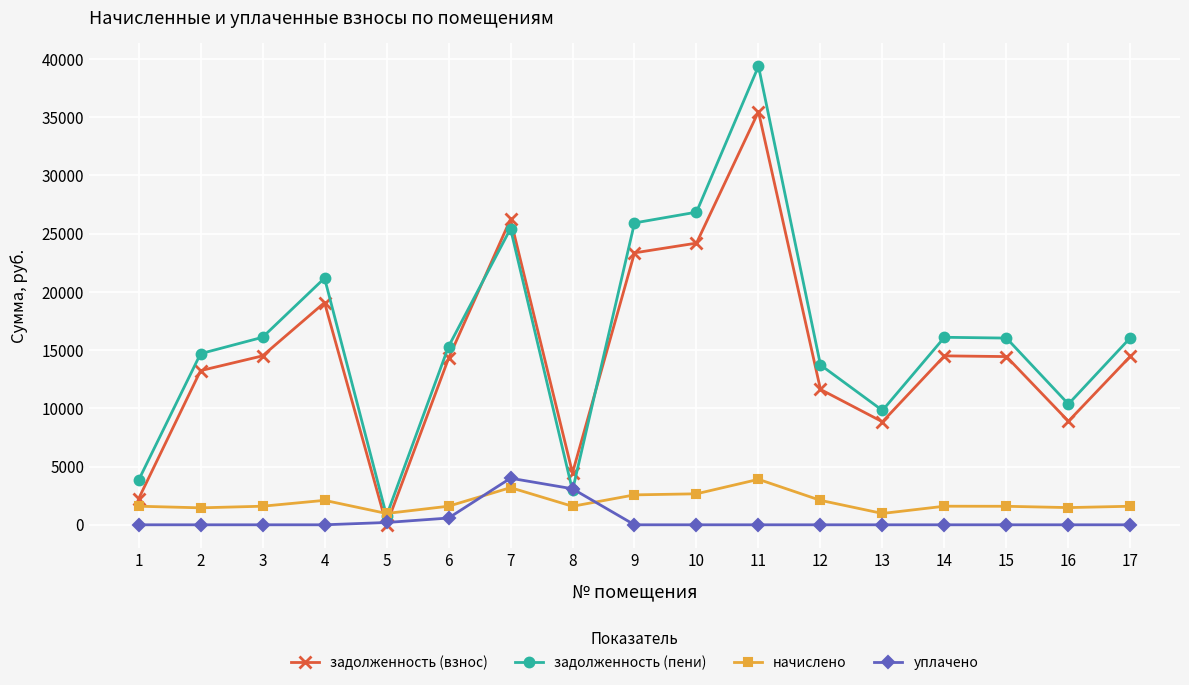

Which series has the largest range (max minus min)?

задолженность (пени)